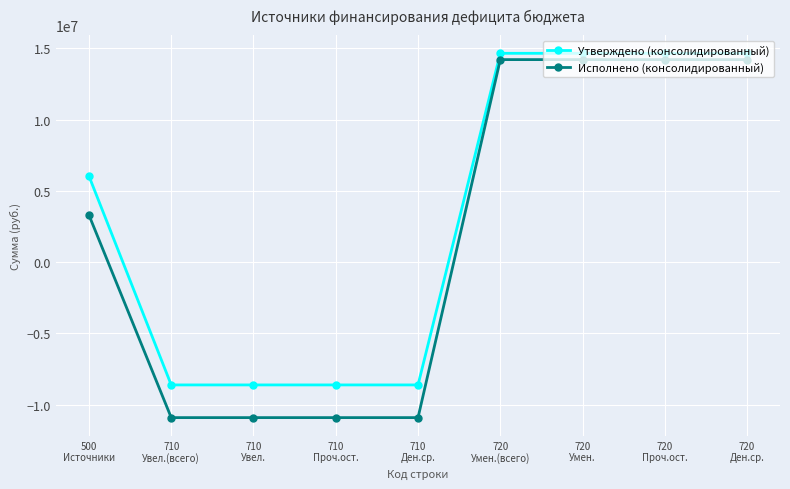

List the series in order of their overall mean, highest first.

Утверждено (консолидированный), Исполнено (консолидированный)